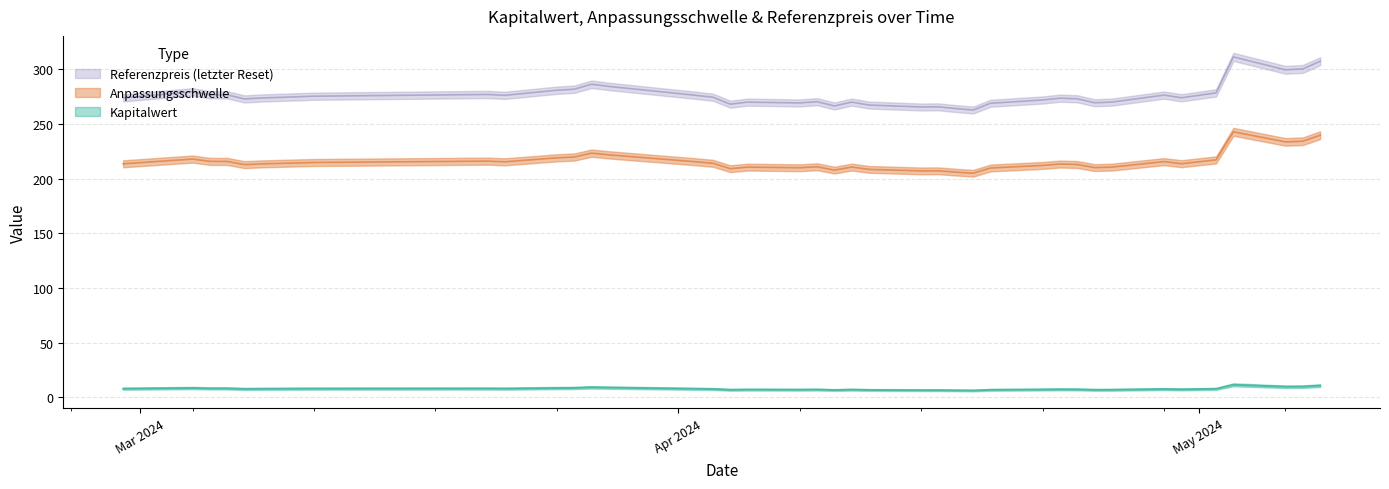

What is the average value of the Referenzpreis series?

276.4